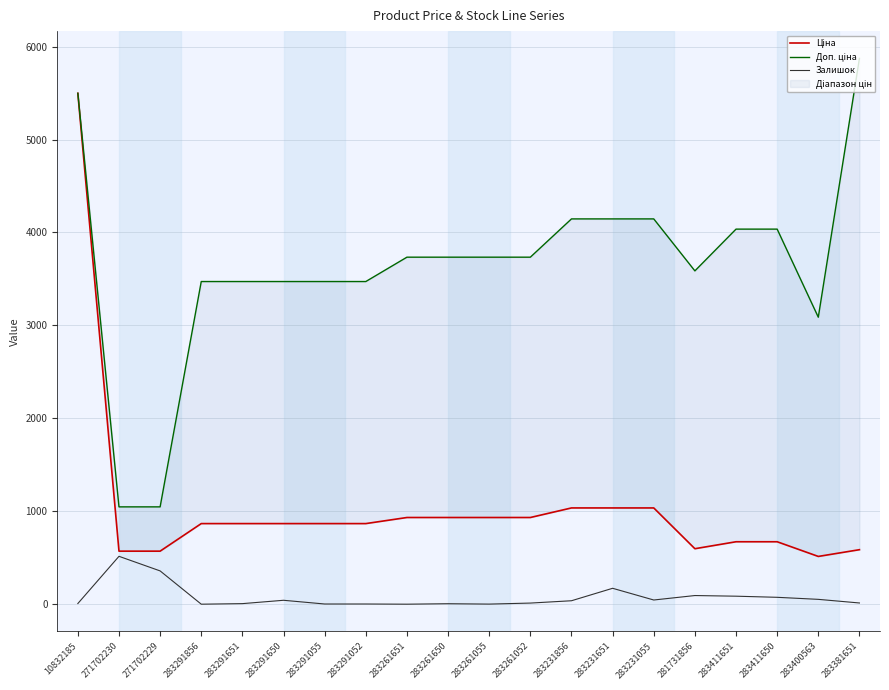

What is the difference between the second highest and minimum values in the Ціна series?

521.8